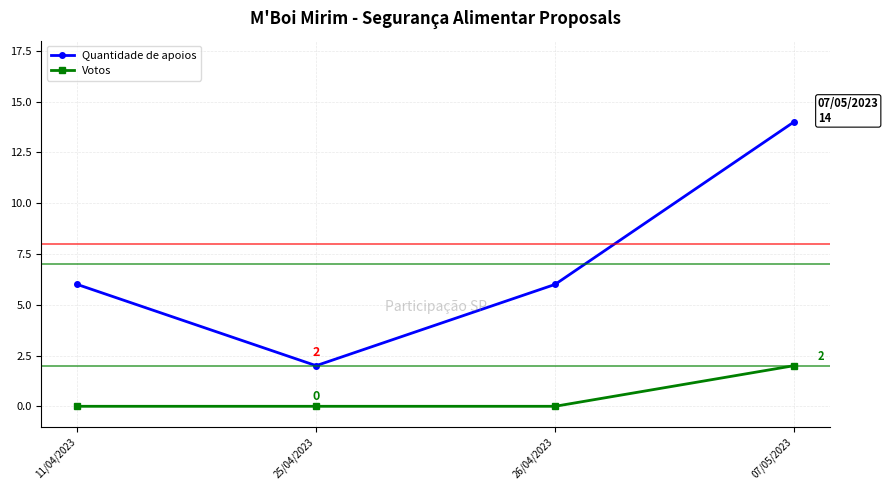

Reading right to left, list all the values displayed in this chart.

Quantidade de apoios: 07/05/2023=14	26/04/2023=6	25/04/2023=2	11/04/2023=6
Votos: 07/05/2023=2	26/04/2023=0	25/04/2023=0	11/04/2023=0